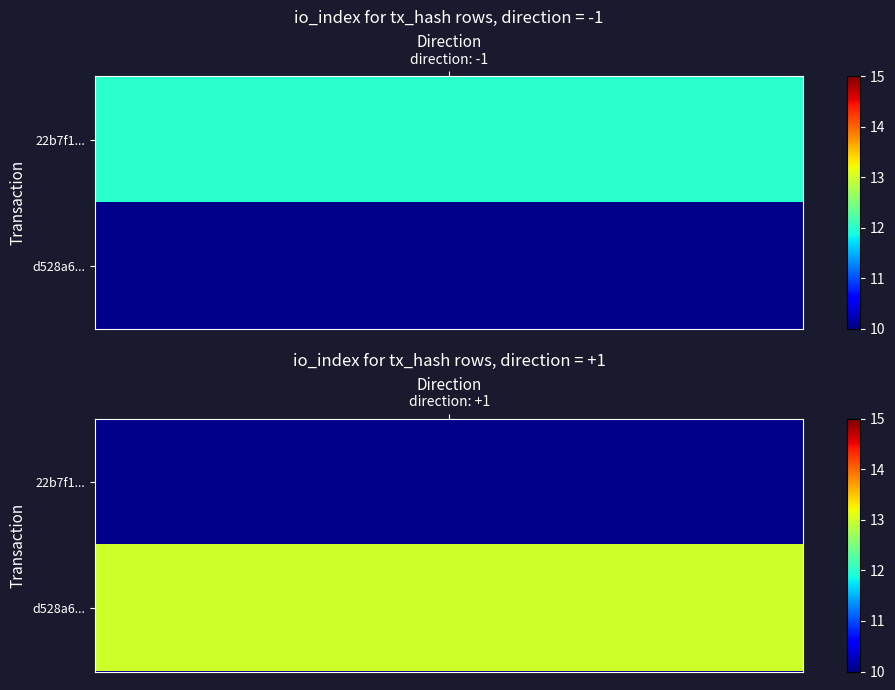

Reading left to right, extract all data points from this chart.

22b7f12b4f8207e2edecc0b827c93c630356c65: -1	12
d528a63333125fd65ed87448cf3730d20ca8a76: 1	13